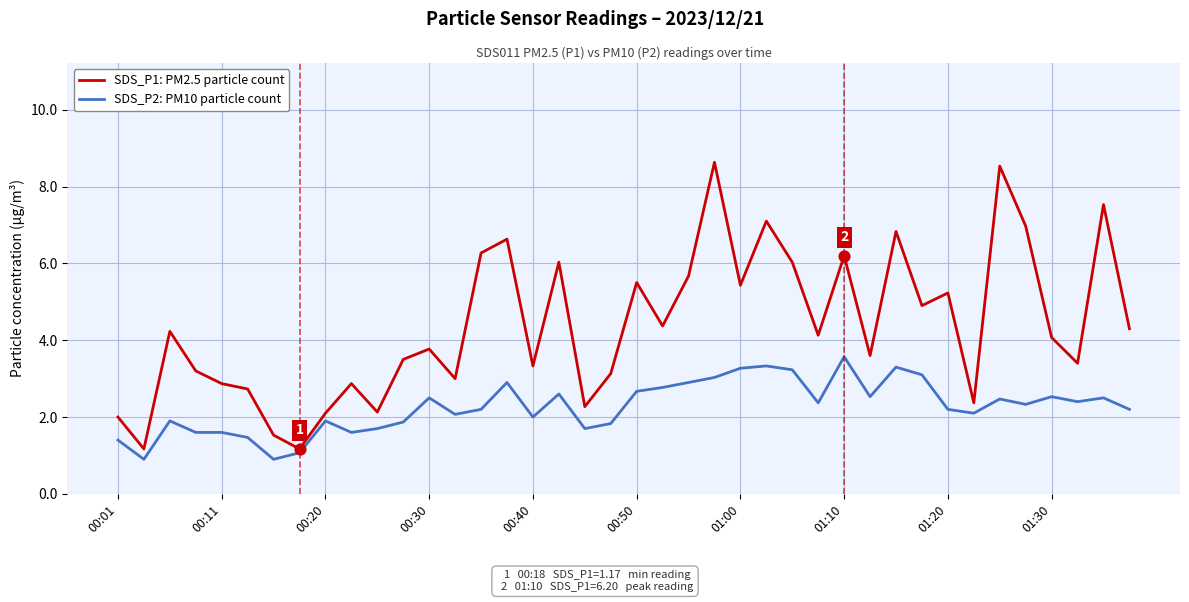

What are all the series names shown in the legend?

SDS_P1: PM2.5 particle count, SDS_P2: PM10 particle count